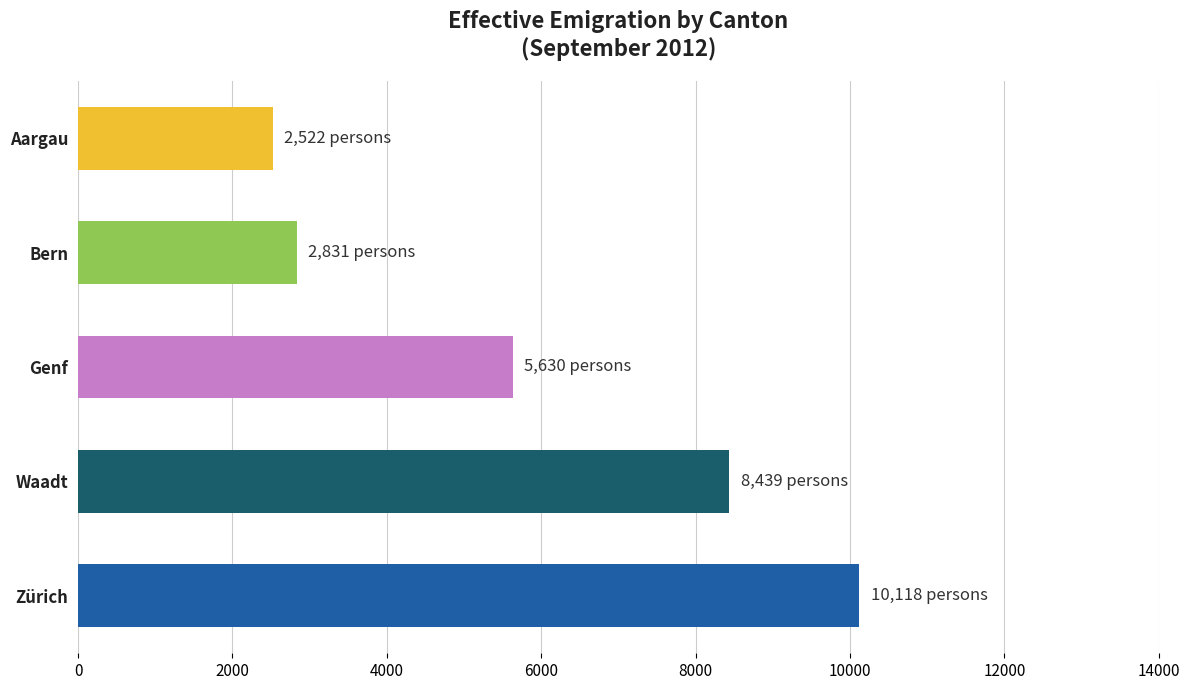

Rank the categories by value from highest to lowest.

Zürich, Waadt, Genf, Bern, Aargau